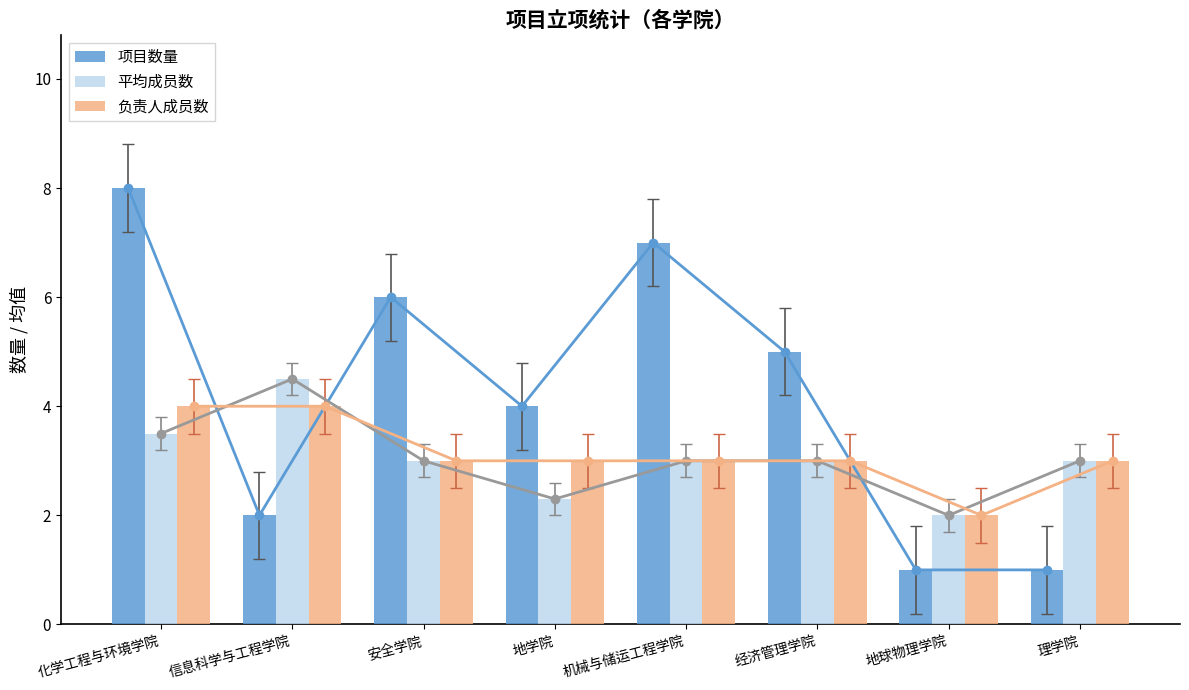

List the labels in order of 负责人成员数 value, largest first.

化学工程与环境学院, 信息科学与工程学院, 安全学院, 地学院, 机械与储运工程学院, 经济管理学院, 理学院, 地球物理学院